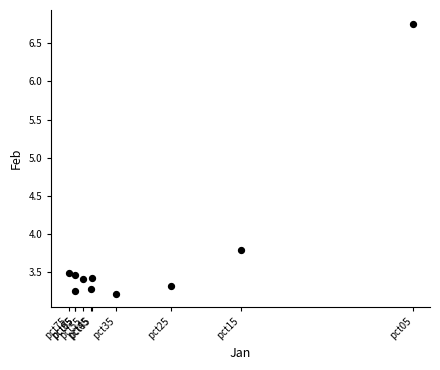

What Y value in the scatter plot is closest to 4?

3.8